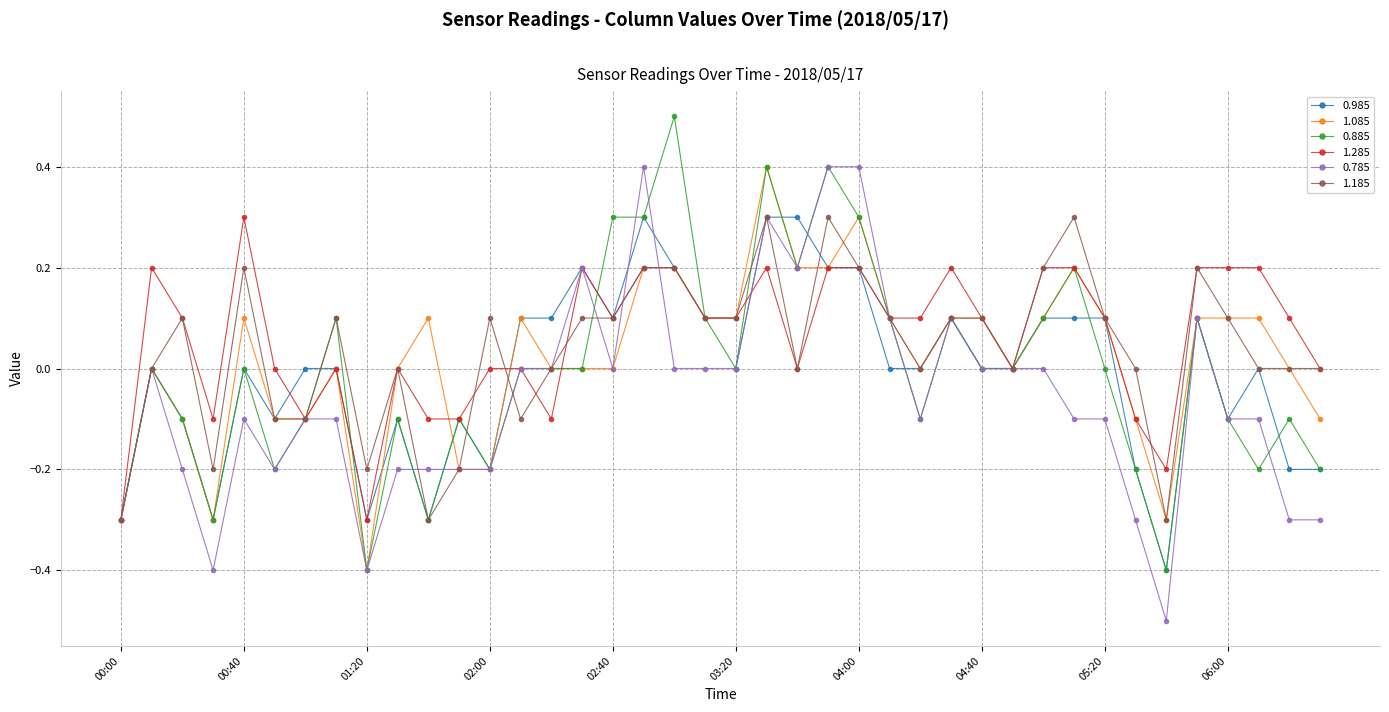

What is the approximate value of 0.885 at 01:20?

-0.4